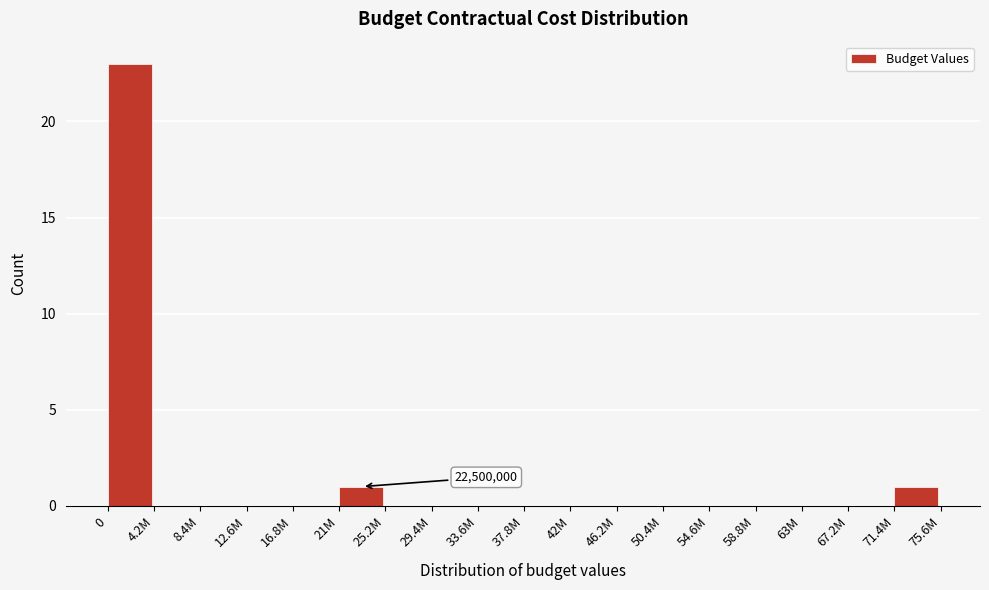

Reading right to left, transcribe all the data shown in this chart.

71.4M=1	67.2M=0	63M=0	58.8M=0	54.6M=0	50.4M=0	46.2M=0	42M=0	37.8M=0	33.6M=0	29.4M=0	25.2M=0	21M=1	16.8M=0	12.6M=0	8.4M=0	4.2M=0	0=23